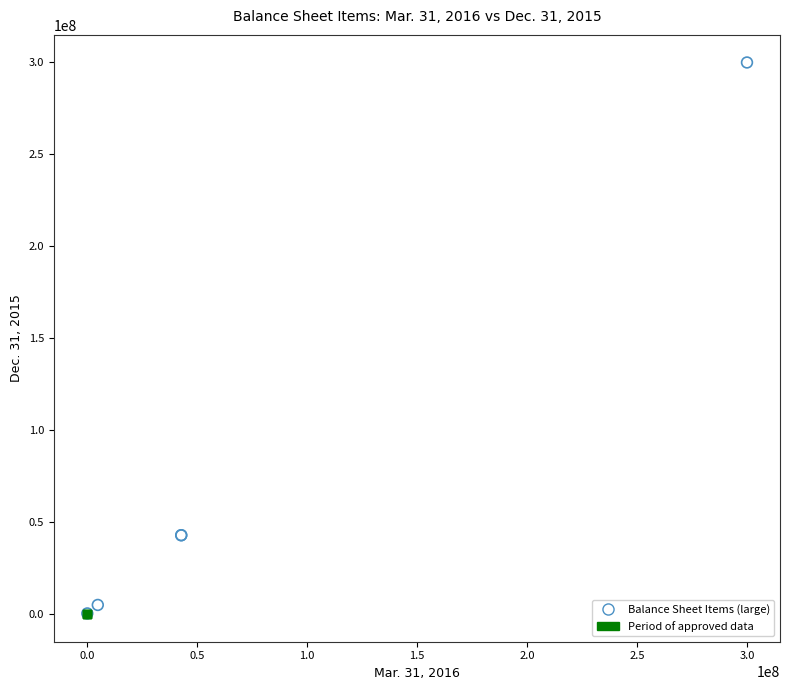

Which series reaches the maximum Y coordinate?

Balance Sheet Items (large)